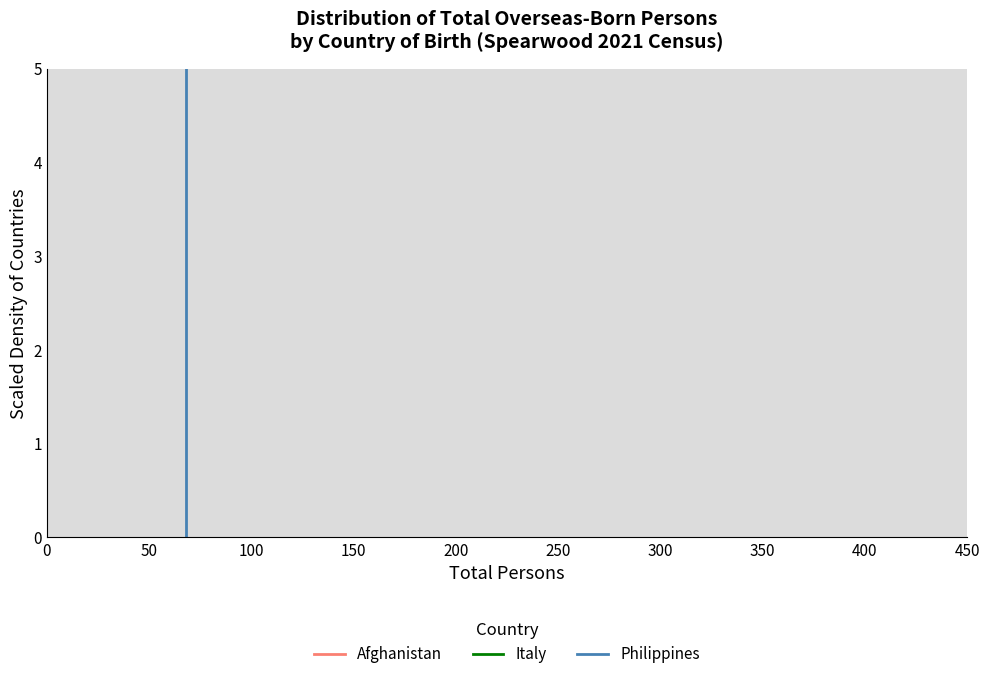

What is the height of the bar covering 330 to 355 on the x-axis? Neither the bar edges nor the heights are printed on the chart, so give them approximately, as read against the axes.

0.3